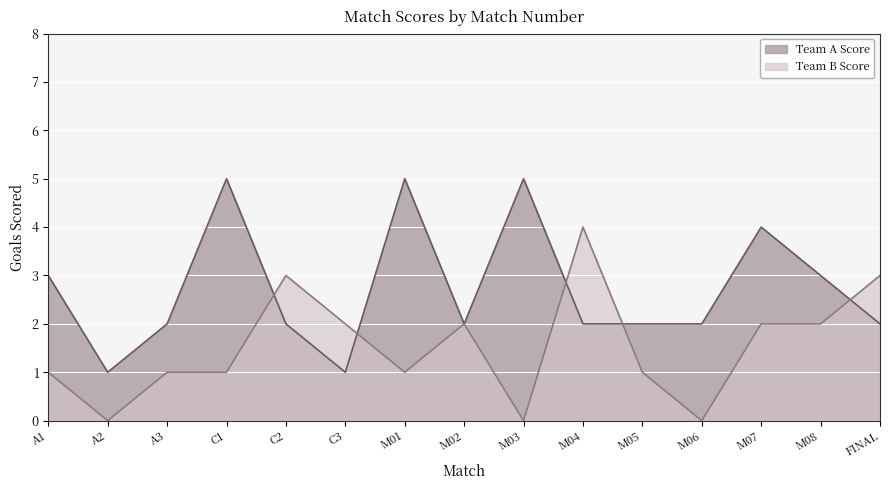

What is the label of the 14th point from the left?

M08